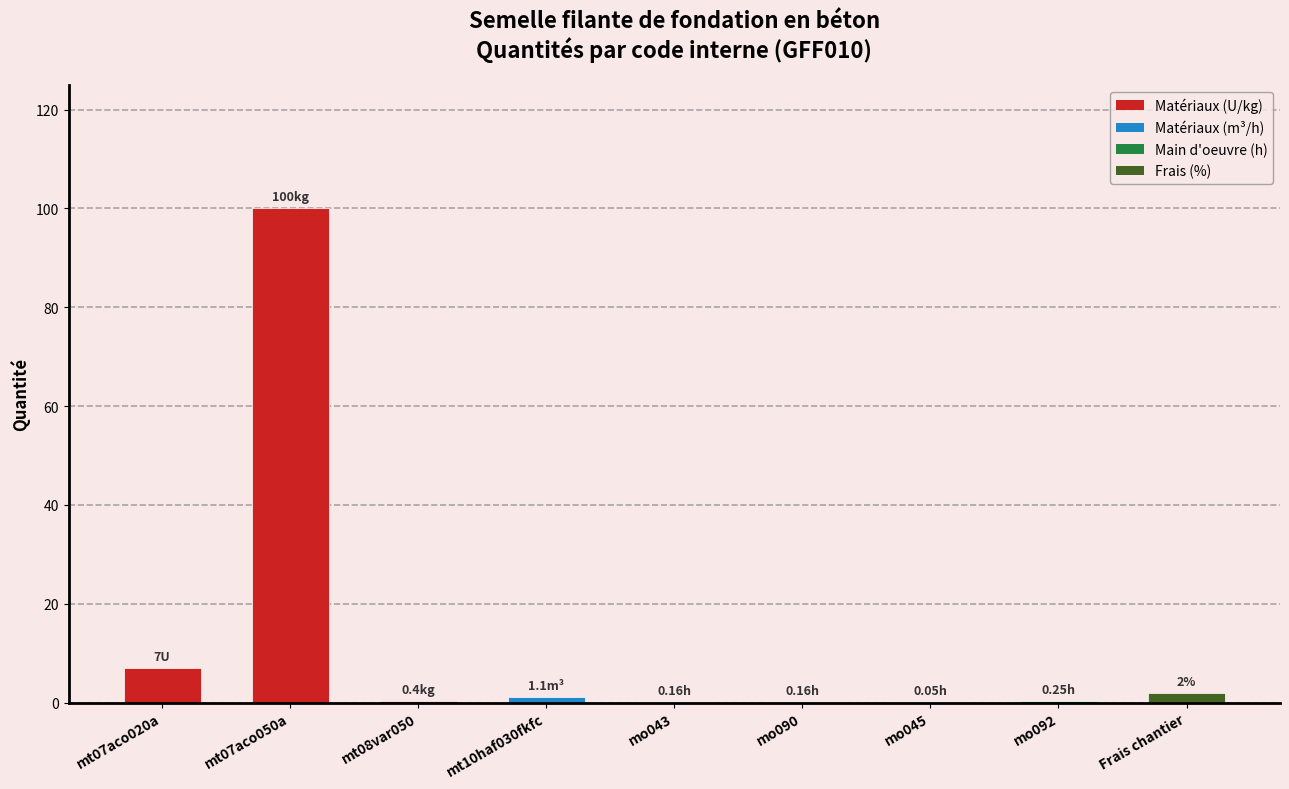

What is the sum of all values?

111.1